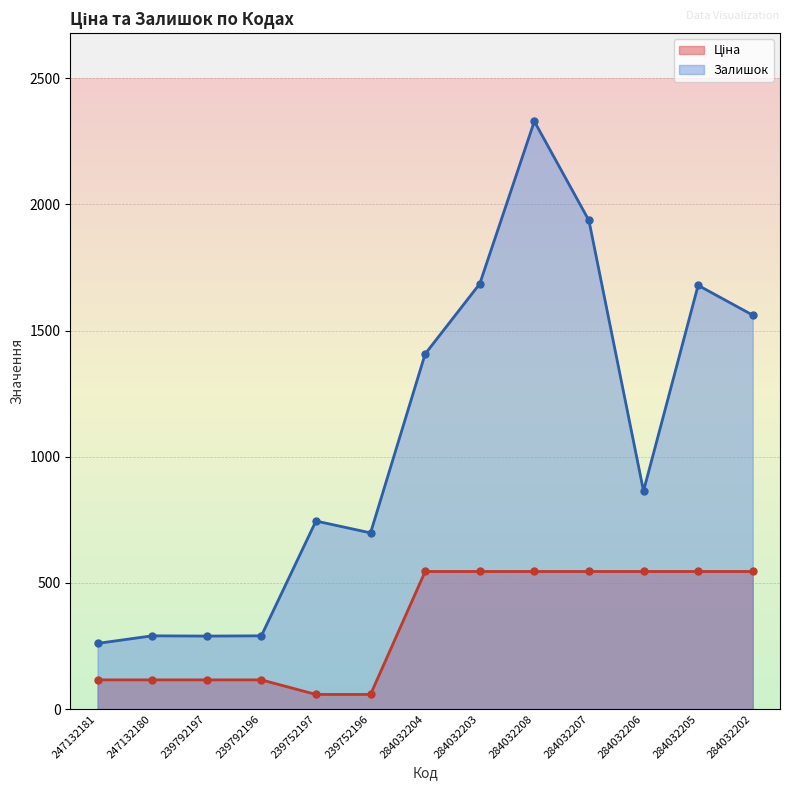

What value does the Залишок series have at 247132180?

290.0